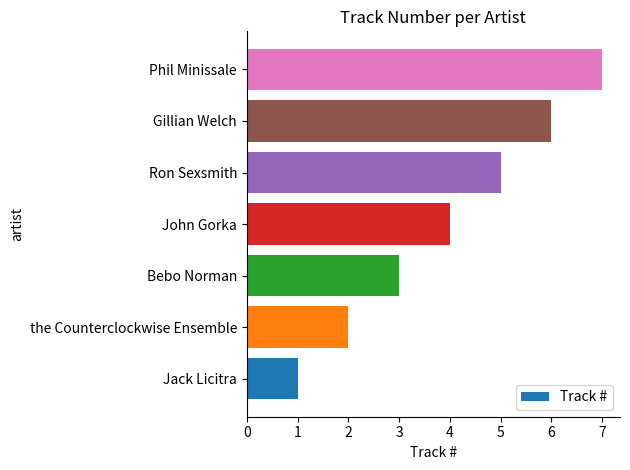

What value does the data have at Bebo Norman?

3